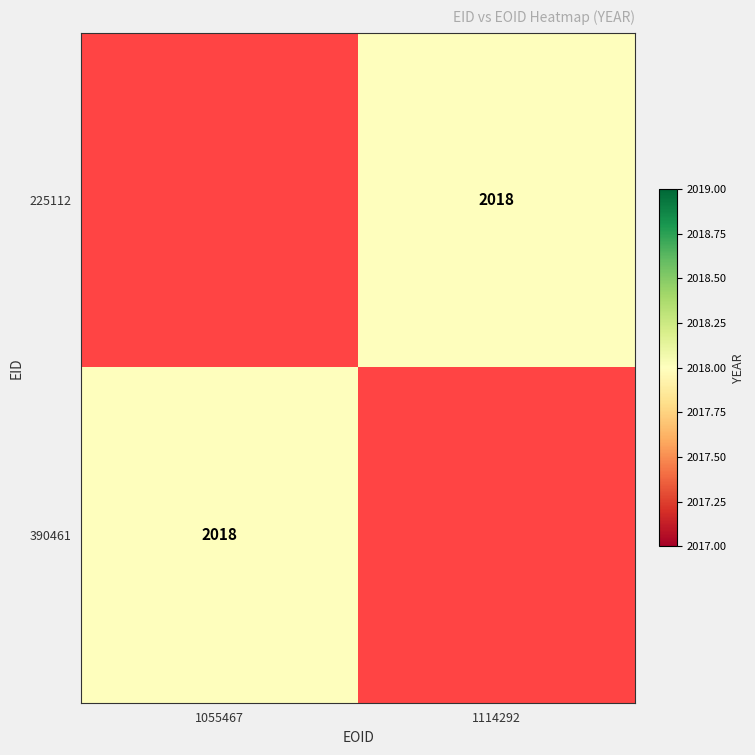

Which category has the lowest value in the 225112 series?

1055467